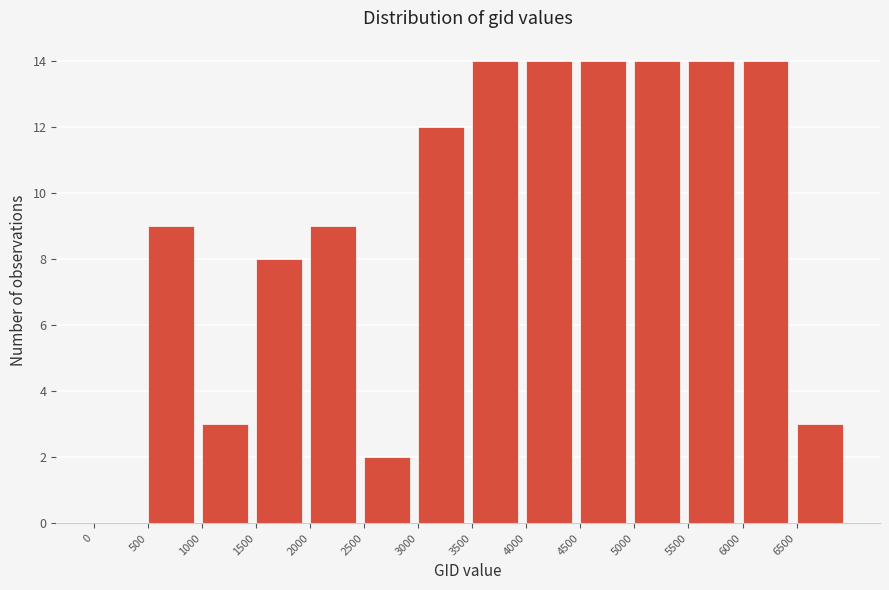

Reading left to right, transcribe this chart: for each bar, give the range it covers on the x-axis and its height. The values are not printed on the chart, so give them approximately, as read against the axis.

0 to 500: 0
500 to 1000: 9
1000 to 1500: 3
1500 to 2000: 8
2000 to 2500: 9
2500 to 3000: 2
3000 to 3500: 12
3500 to 4000: 14
4000 to 4500: 14
4500 to 5000: 14
5000 to 5500: 14
5500 to 6000: 14
6000 to 6500: 14
6500 to 7000: 3